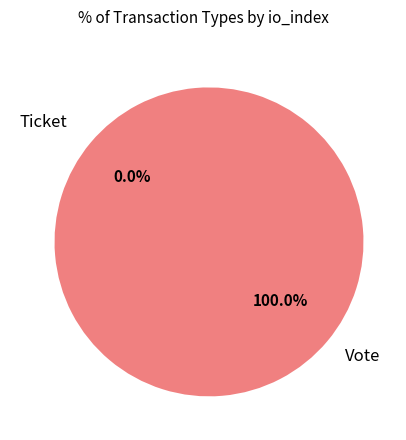

Count the number of slices in the pie.

2